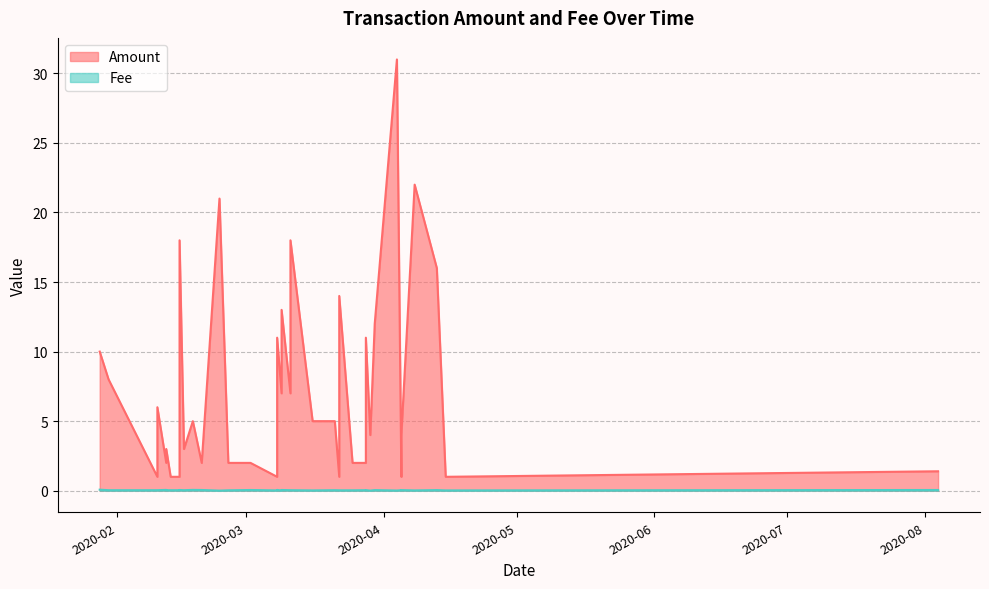

In Amount, how many points are lower than both neighbors (excluding endpoints)?

10